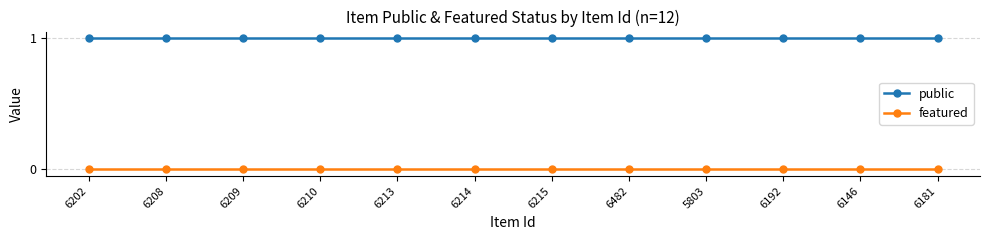

At 6208, list the series in order from smallest to largest.

featured, public